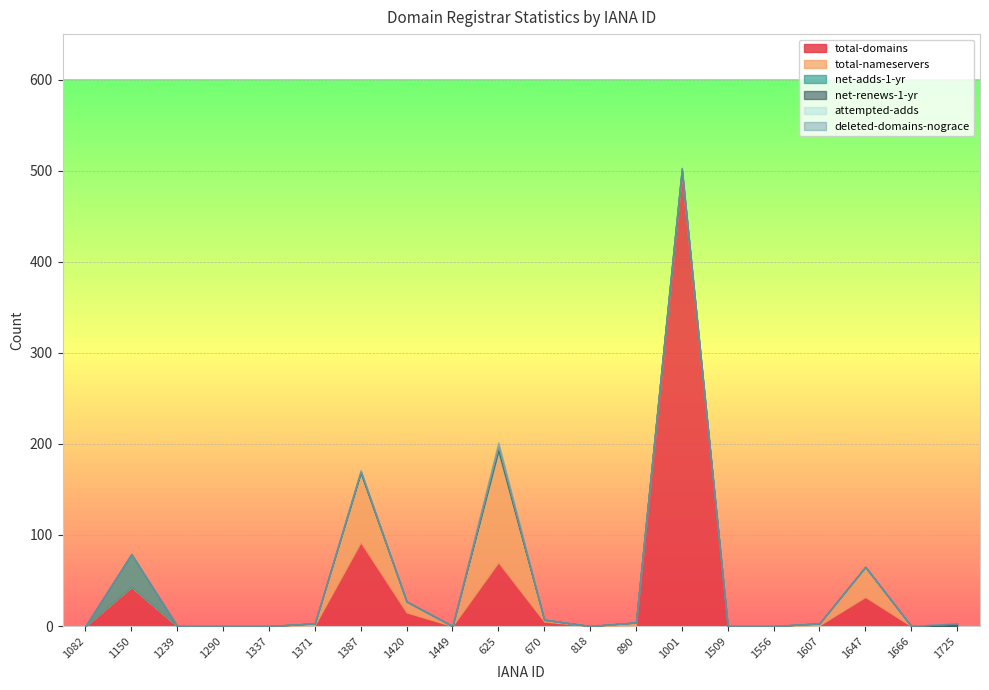

What are all the series names shown in the legend?

total-domains, total-nameservers, net-adds-1-yr, net-renews-1-yr, attempted-adds, deleted-domains-nograce